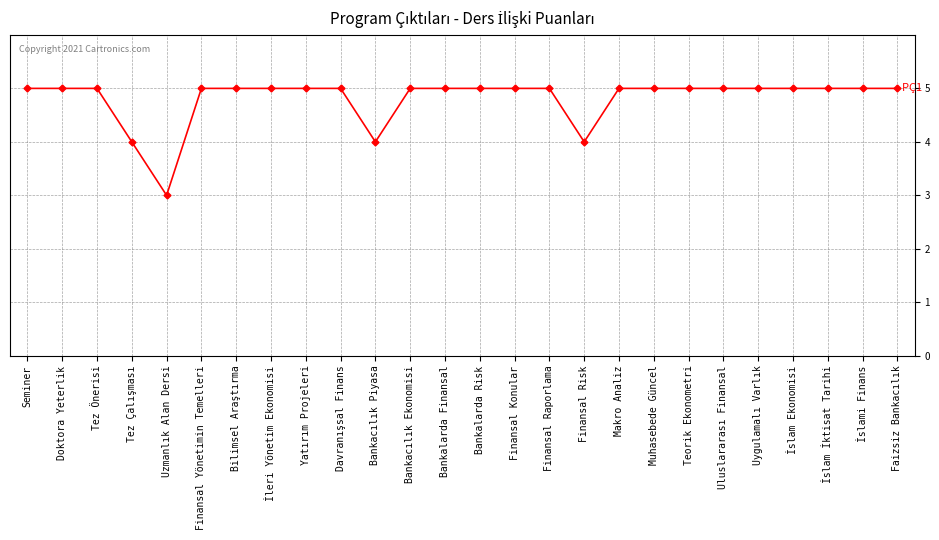

How many distinct data groups are displayed?

1